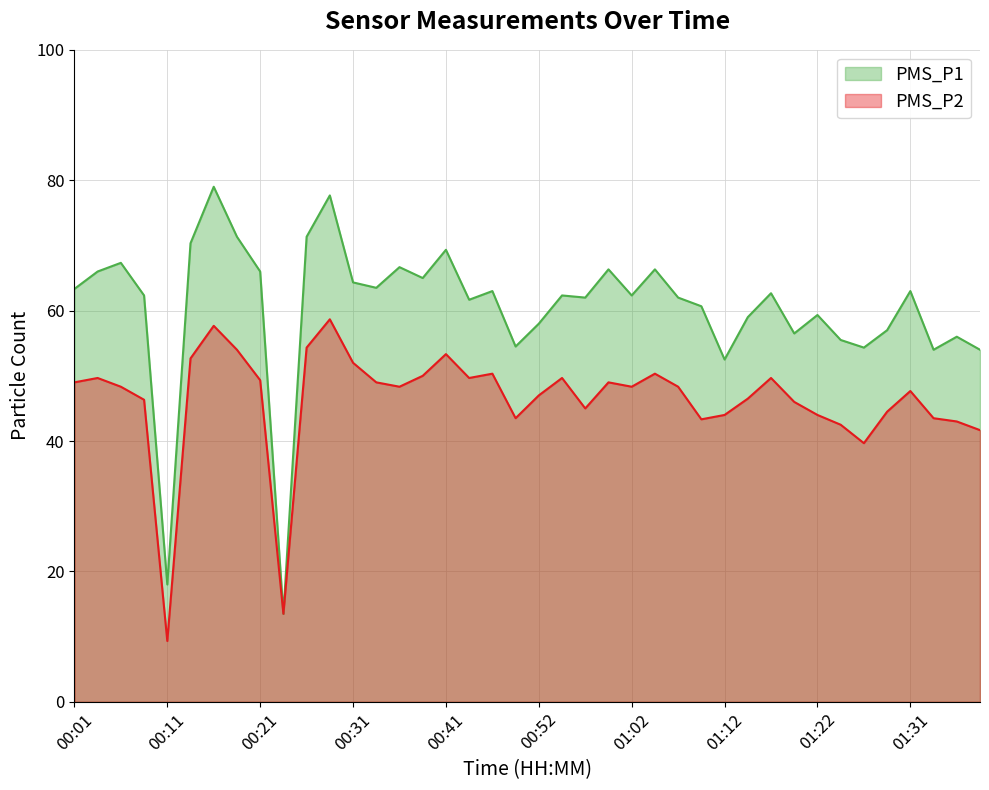

What is the total value across all series at 00:04?

115.7